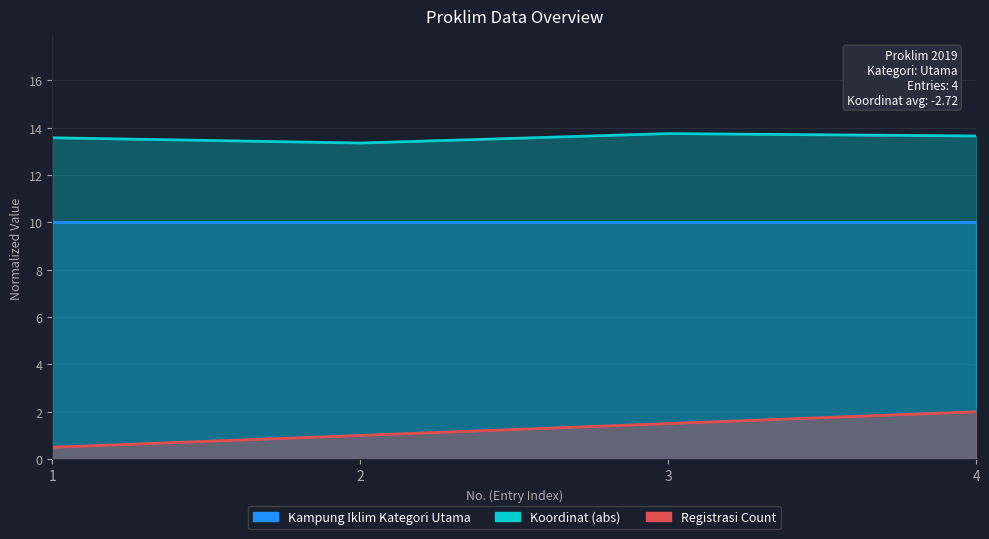

True or false: Registrasi Count has more than 1 points higher than both neighbors.

False